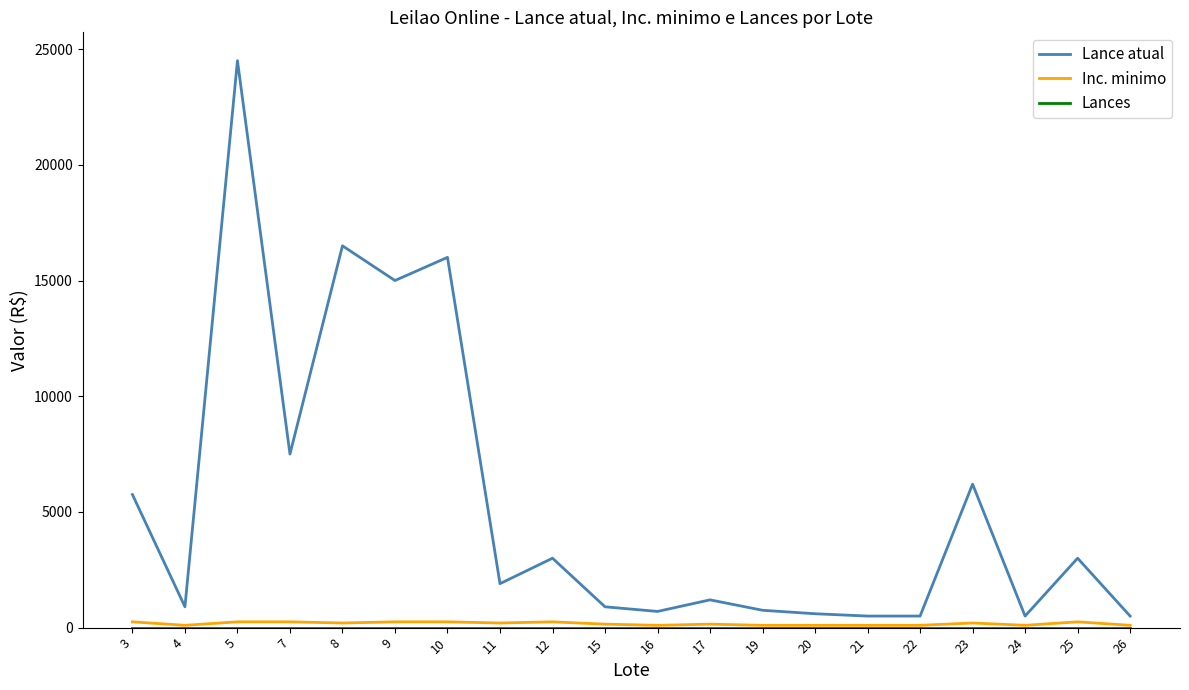

What is the greatest value displayed?

24500